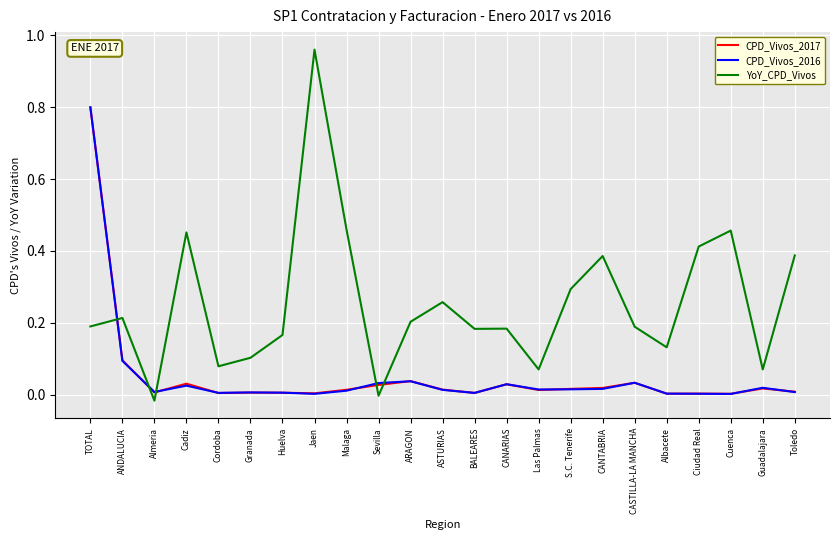

How many lines are shown in the chart?

3